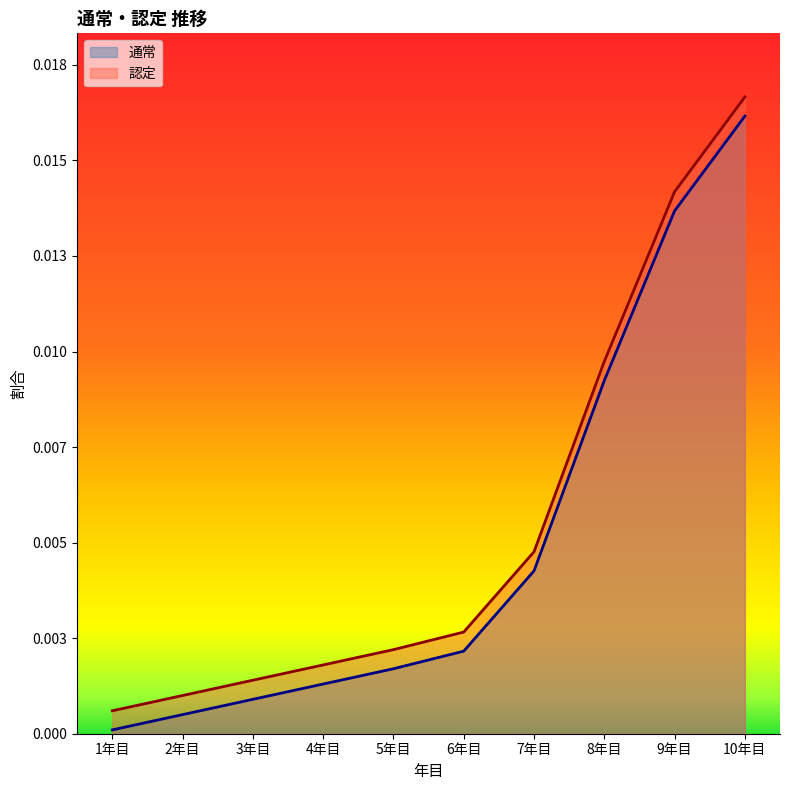

What is the label of the 3rd point from the right?

8年目